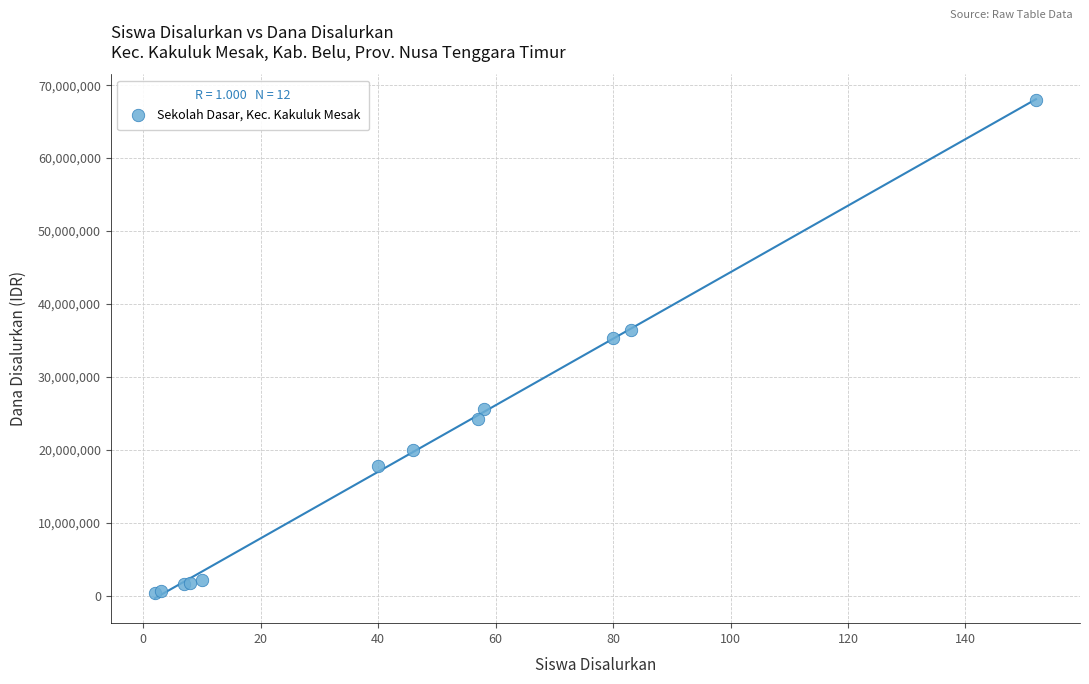

What Y value in the scatter plot is closest to 34200000?

35325000